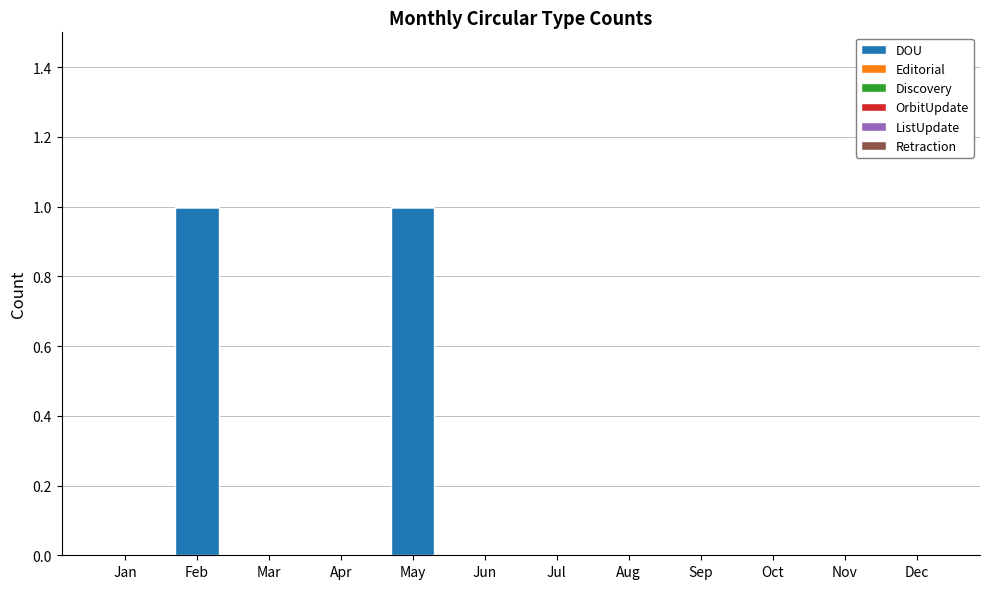

The chart shows a value of 0 at Apr. True or false?

True